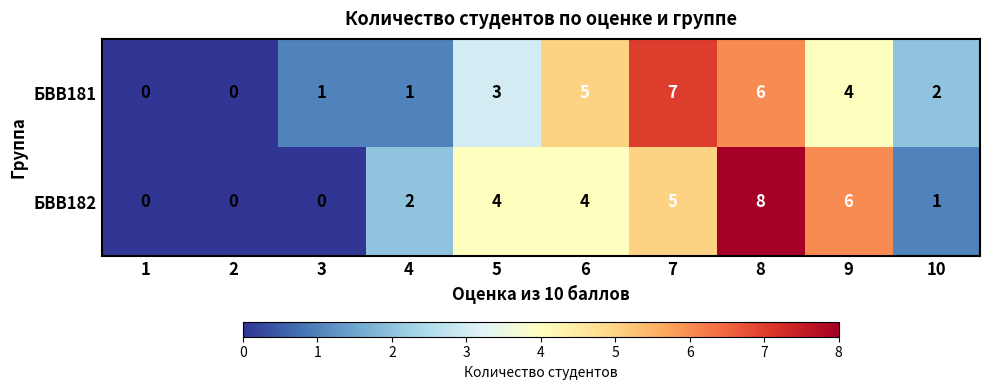

What is the spread (max minus min) of values at 5?

1